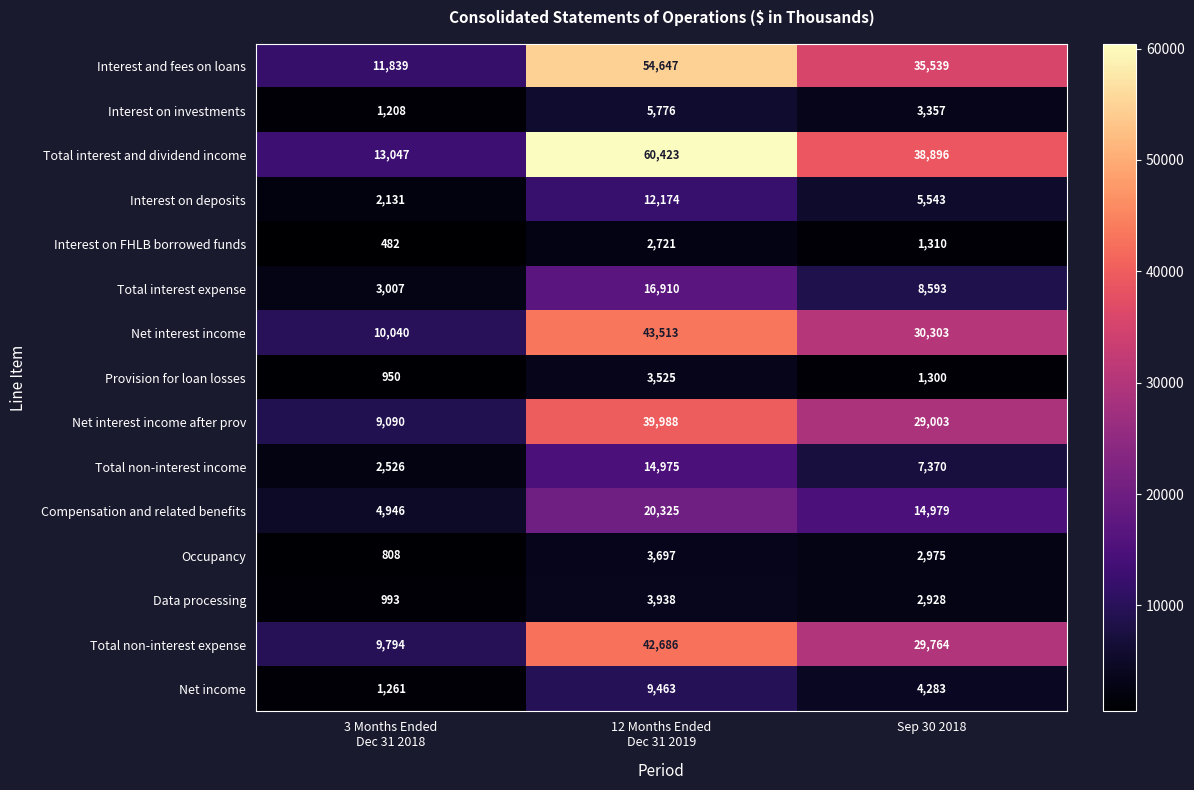

Which series has the largest total across all categories?

Total interest and dividend income